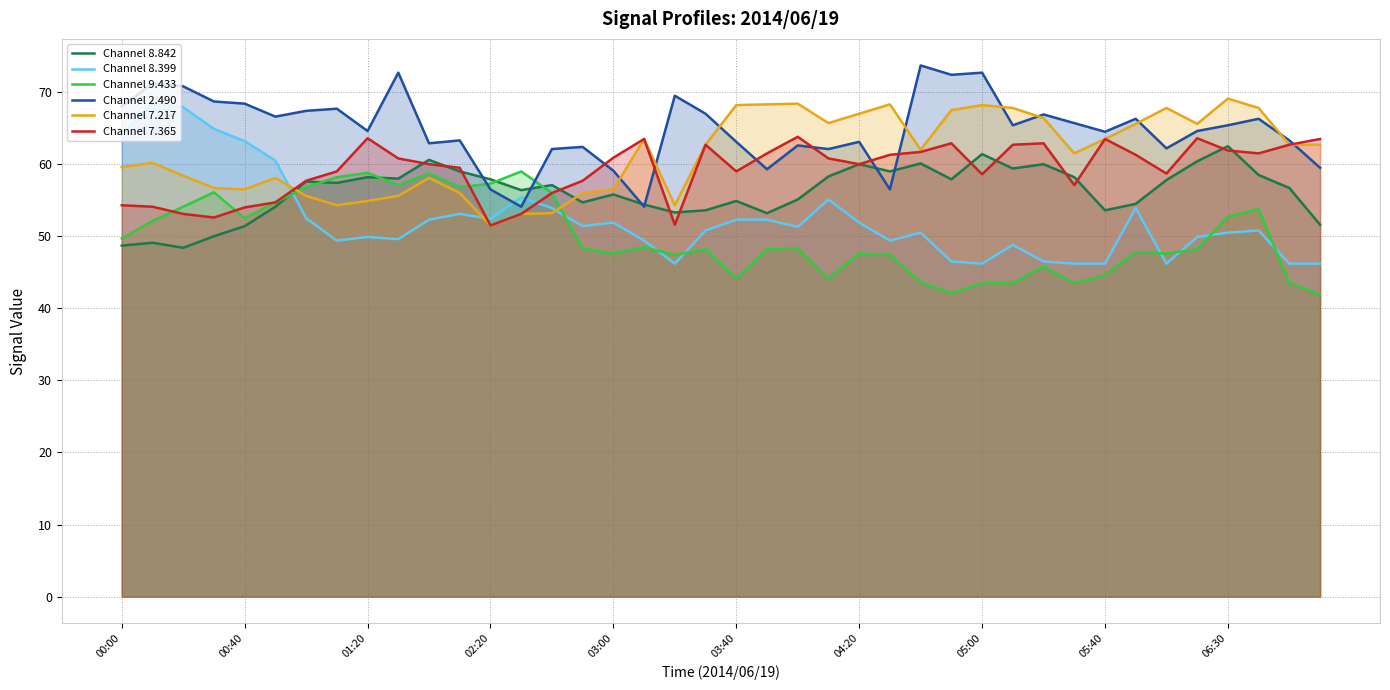

What is the minimum value for Channel 8.399?

46.2